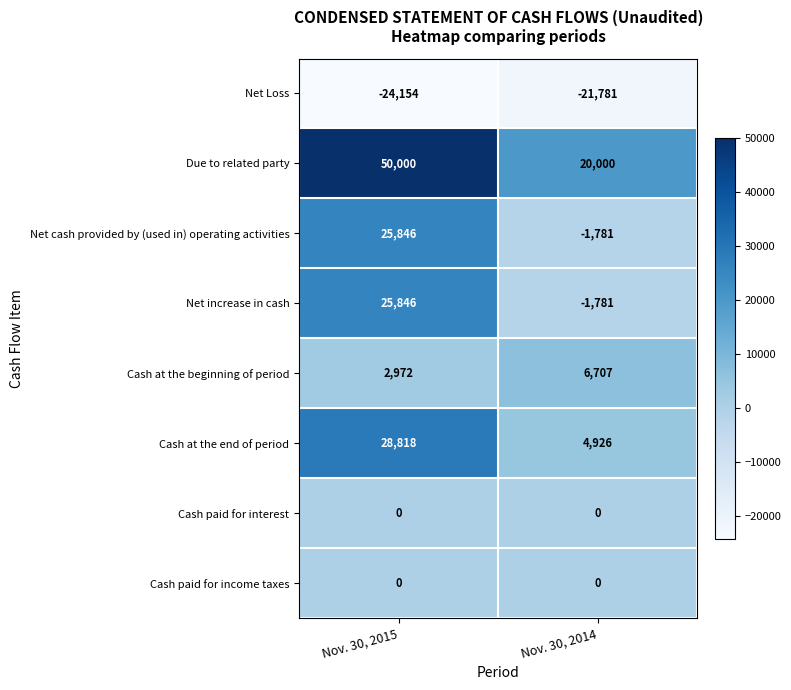

Which series has the largest range (max minus min)?

Due to related party